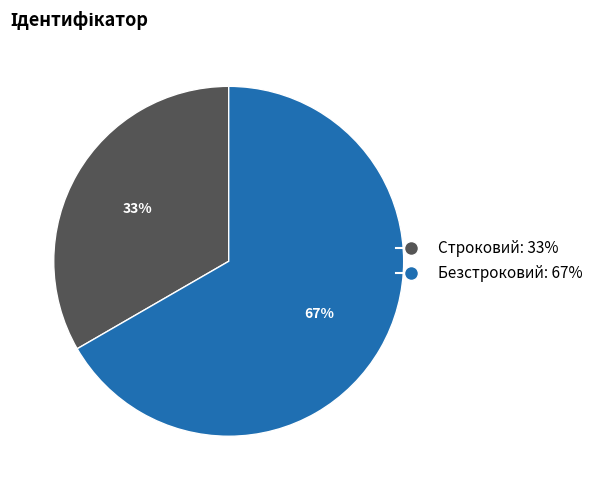

Between Безстроковий and Строковий, which is larger?

Безстроковий